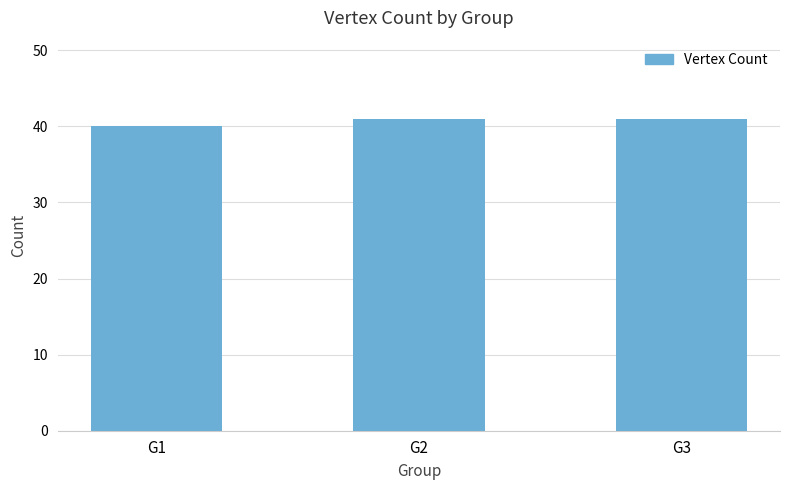

Approximately how many times larger is the value at G3 compared to G1?

1.0